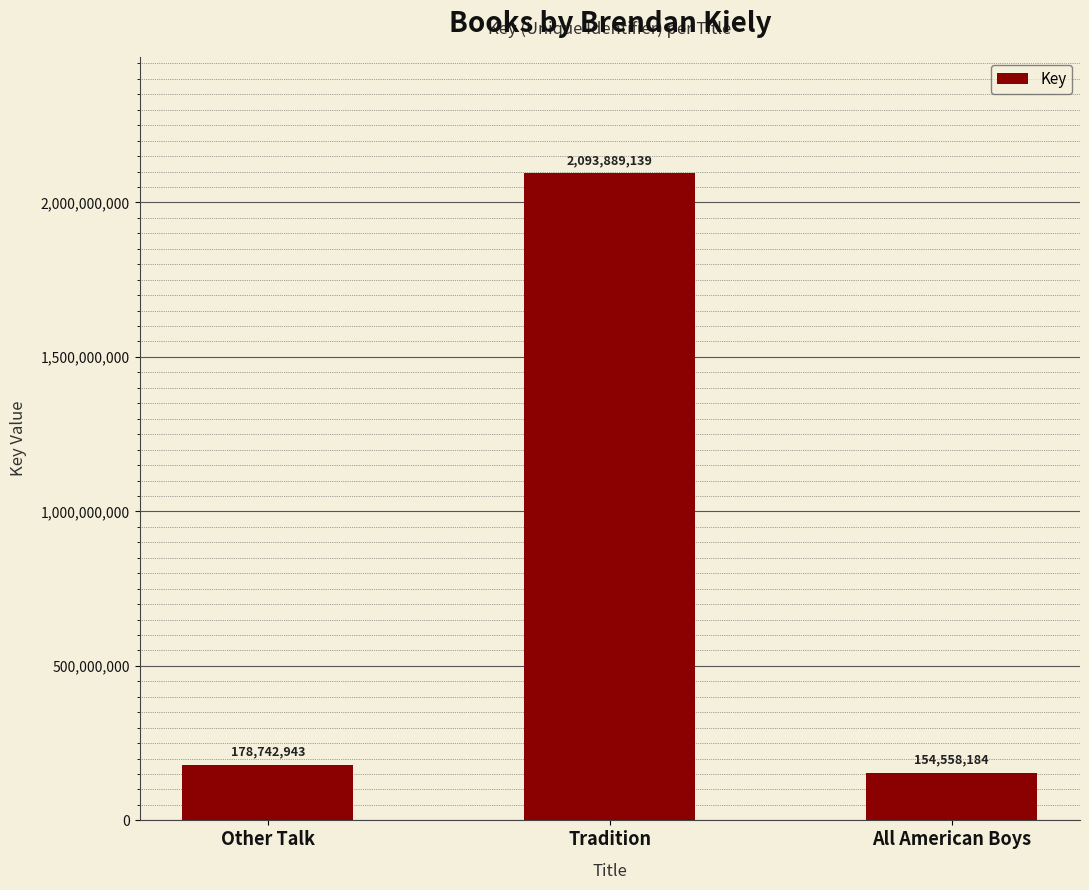

Reading left to right, what are all the values shown in this chart?

Other Talk=178742943	Tradition=2093889139	All American Boys=154558184